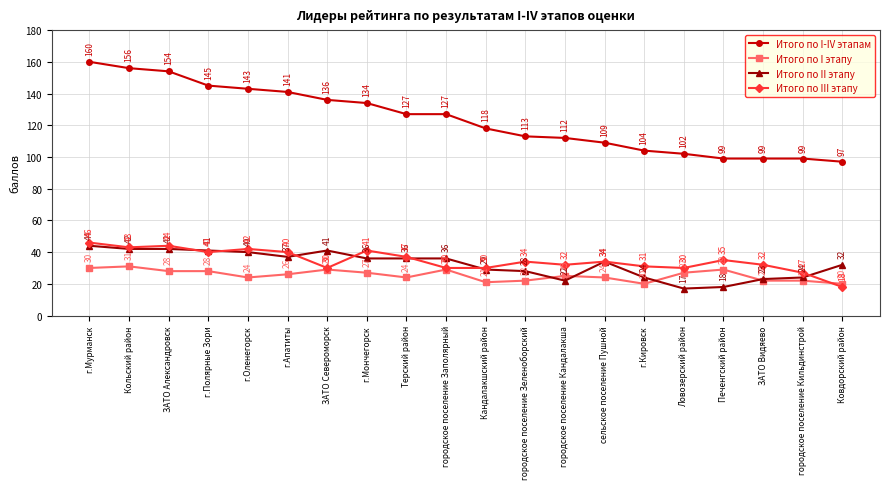

At how many categories does at least one series exceed 158?

1